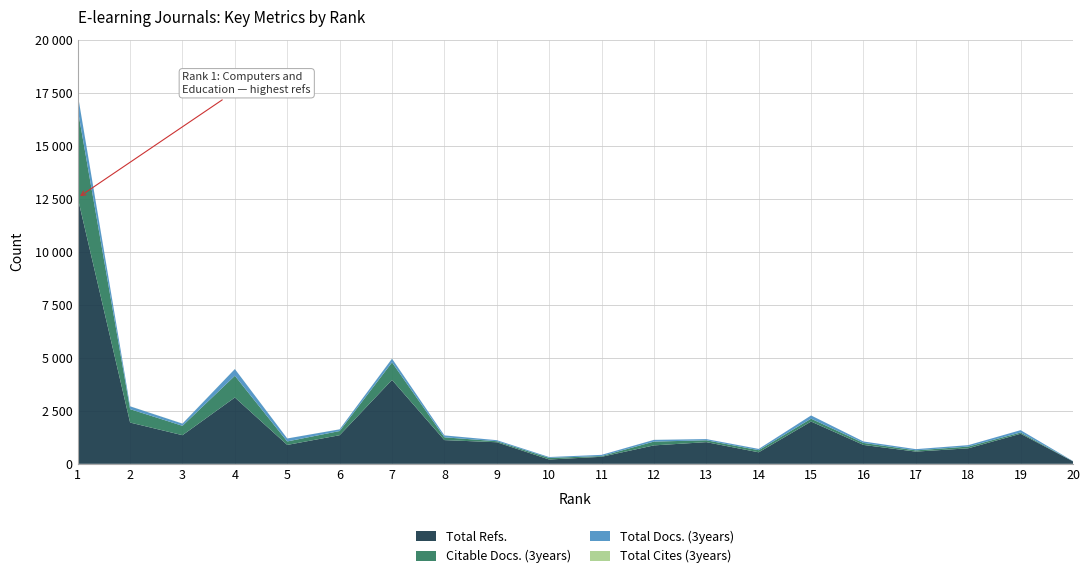

Reading left to right, transcribe all the data shown in this chart.

Total Docs. (3years): 1=719	2=134	3=103	4=317	5=140	6=79	7=175	8=89	9=49	10=41	11=57	12=81	13=56	14=60	15=152	16=68	17=58	18=67	19=110	20=11
Total Refs.: 1=12544	2=1945	3=1350	4=3127	5=891	6=1349	7=3955	8=1118	9=1017	10=204	11=331	12=869	13=1022	14=543	15=1993	16=890	17=576	18=731	19=1418	20=115
Citable Docs. (3years): 1=4160	2=632	3=442	4=1024	5=164	6=197	7=827	8=132	9=49	10=75	11=35	12=179	13=88	14=99	15=135	16=95	17=58	18=82	19=59	20=4
Total Cites (3years): 1=5	2=3	3=4	4=2	5=1	6=2	7=4	8=1	9=0	10=1	11=0	12=2	13=0	14=1	15=0	16=0	17=0	18=1	19=0	20=0